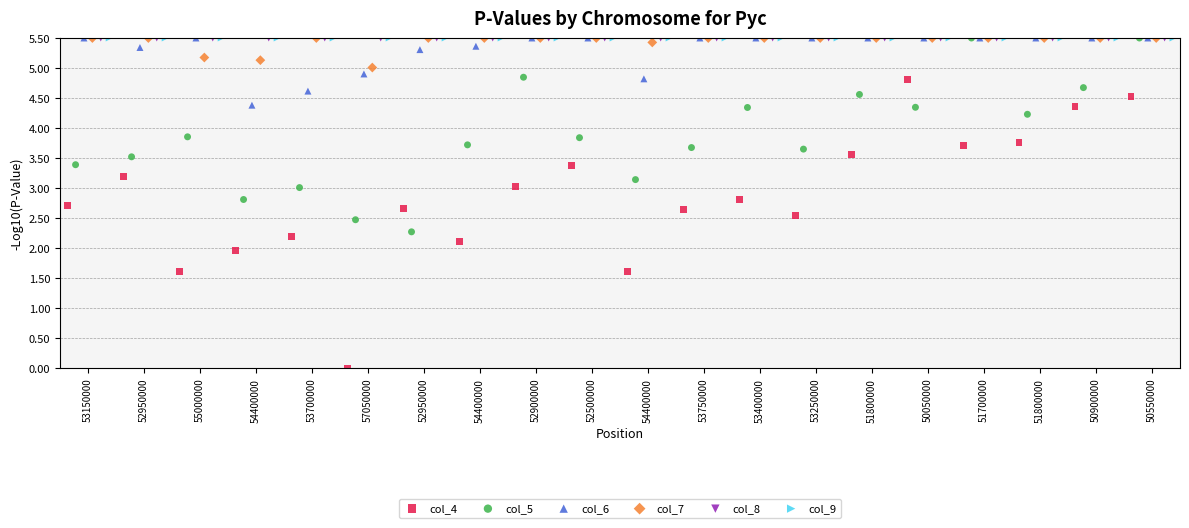

Which series reaches the minimum Y coordinate?

col_4